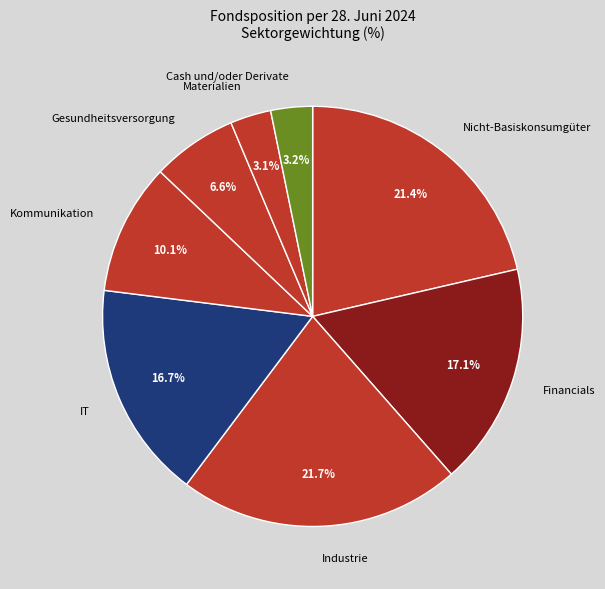

Is Materialien the majority of the pie?

No